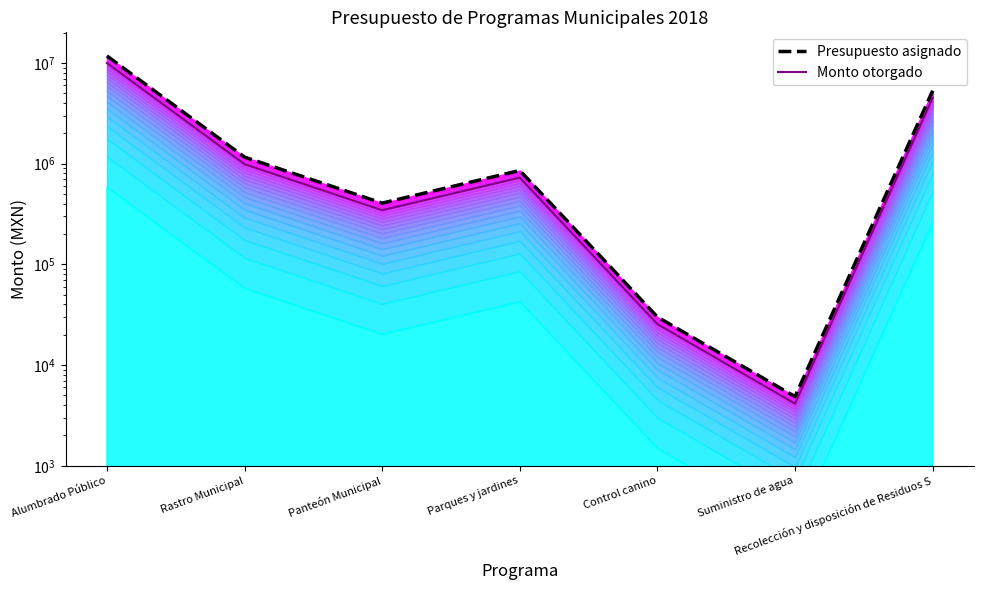

Rank the categories by Monto otorgado value from highest to lowest.

Alumbrado Público, Recolección y disposición de Residuos S, Rastro Municipal, Parques y jardines, Panteón Municipal, Control canino, Suministro de agua